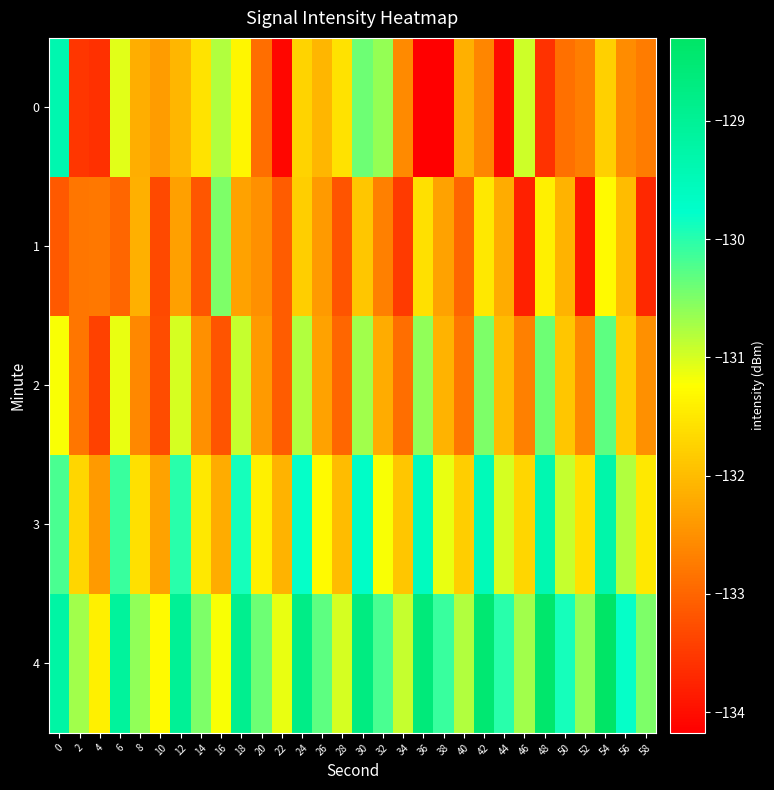

Reading right to left, extract all data points from this chart.

0: 58=-132.7	56=-132.6	54=-131.8	52=-132.7	50=-132.9	48=-133.6	46=-130.9	44=-134.0	42=-132.6	40=-132.1	38=-134.2	36=-134.2	34=-132.6	32=-130.6	30=-130.4	28=-131.6	26=-132.1	24=-131.7	22=-134.1	20=-132.9	18=-131.3	16=-130.8	14=-131.6	12=-132.1	10=-132.4	8=-132.2	6=-131.1	4=-133.6	2=-133.5	0=-129.4
1: 58=-133.7	56=-132.0	54=-131.3	52=-133.9	50=-132.1	48=-131.4	46=-133.8	44=-132.2	42=-131.5	40=-133.0	38=-132.3	36=-131.6	34=-133.5	32=-132.7	30=-131.9	28=-133.2	26=-132.4	24=-131.8	22=-133.1	20=-132.5	18=-132.3	16=-130.5	14=-133.2	12=-132.3	10=-133.3	8=-132.1	6=-133.0	4=-132.8	2=-132.8	0=-133.1
2: 58=-132.5	56=-131.8	54=-130.3	52=-132.6	50=-131.9	48=-130.4	46=-132.7	44=-132.0	42=-130.5	40=-132.8	38=-132.1	36=-130.6	34=-132.9	32=-132.2	30=-130.7	28=-133.0	26=-132.3	24=-130.8	22=-133.1	20=-132.4	18=-130.9	16=-133.2	14=-132.5	12=-131.0	10=-133.3	8=-132.6	6=-131.1	4=-133.4	2=-132.8	0=-131.2
3: 58=-131.5	56=-130.8	54=-129.3	52=-131.6	50=-130.9	48=-129.4	46=-131.7	44=-131.0	42=-129.5	40=-131.8	38=-131.1	36=-129.6	34=-131.9	32=-131.2	30=-129.7	28=-132.0	26=-131.3	24=-129.8	22=-132.1	20=-131.4	18=-129.9	16=-132.2	14=-131.5	12=-130.0	10=-132.3	8=-131.6	6=-130.1	4=-132.4	2=-131.7	0=-130.2
4: 58=-130.5	56=-129.8	54=-128.3	52=-130.6	50=-129.9	48=-128.4	46=-130.7	44=-130.0	42=-128.5	40=-130.8	38=-130.1	36=-128.6	34=-130.9	32=-130.2	30=-128.7	28=-131.0	26=-130.3	24=-128.8	22=-131.1	20=-130.4	18=-128.9	16=-131.2	14=-130.5	12=-129.0	10=-131.3	8=-130.6	6=-129.1	4=-131.4	2=-130.7	0=-129.2